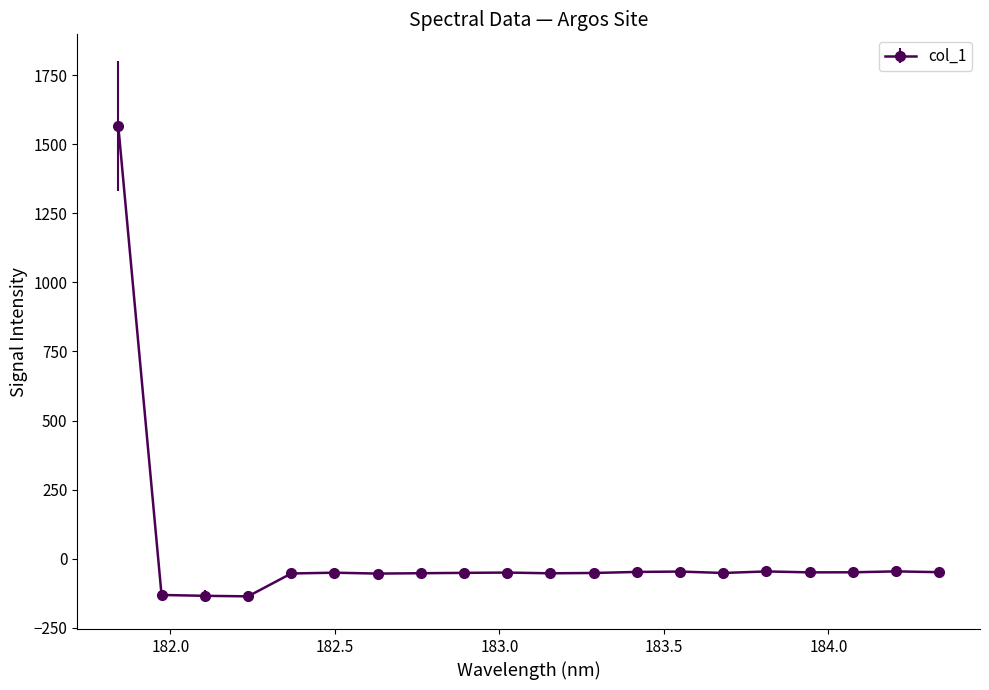

What is the value of the 7th point from the left?

-53.7